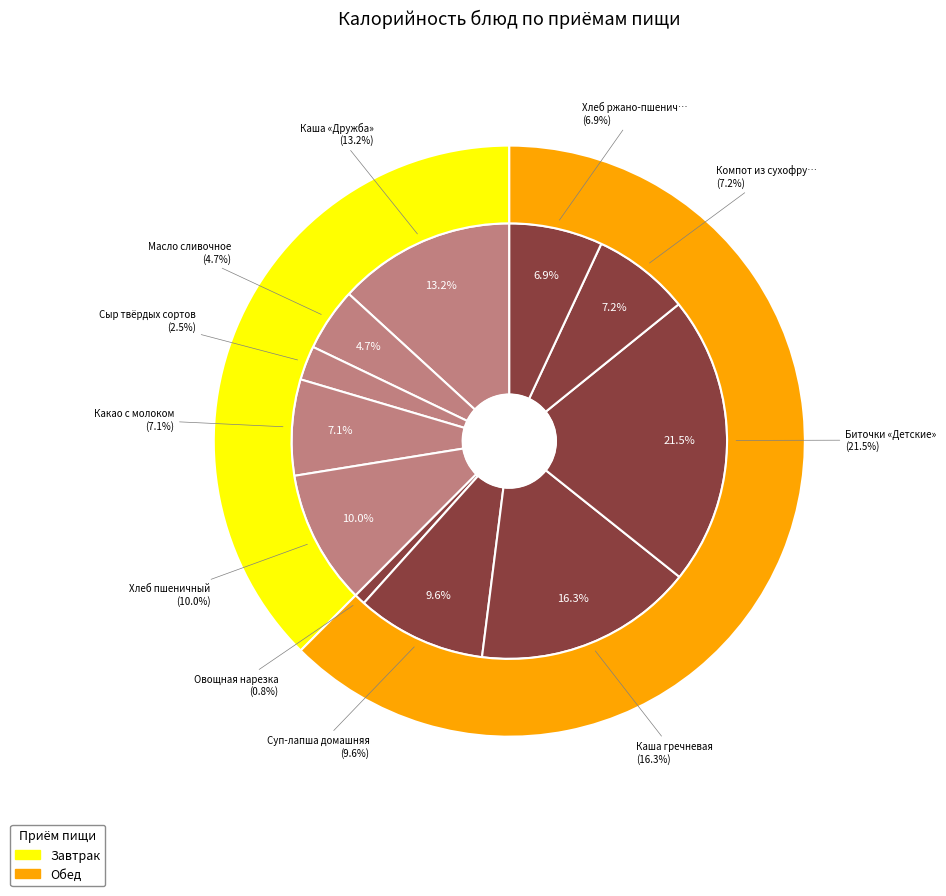

How many slices are in this pie chart?

11